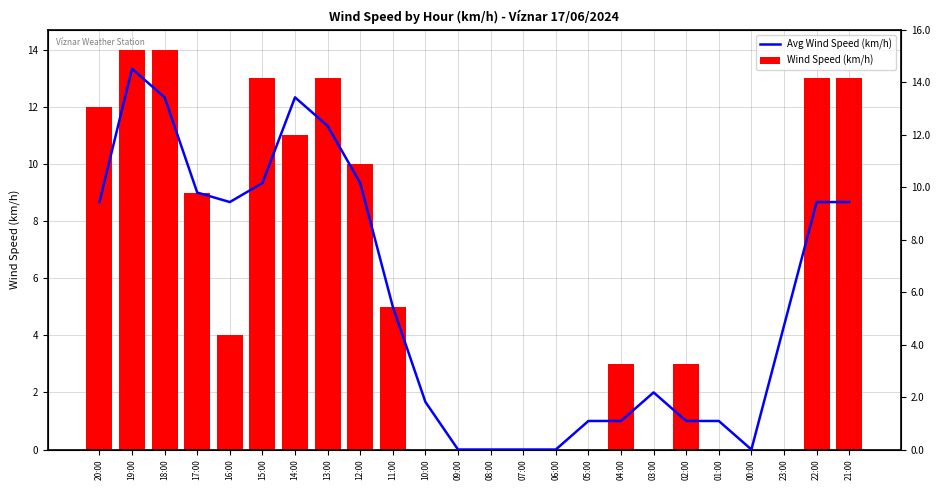

What is the total value across all series at 04:00?

4.0